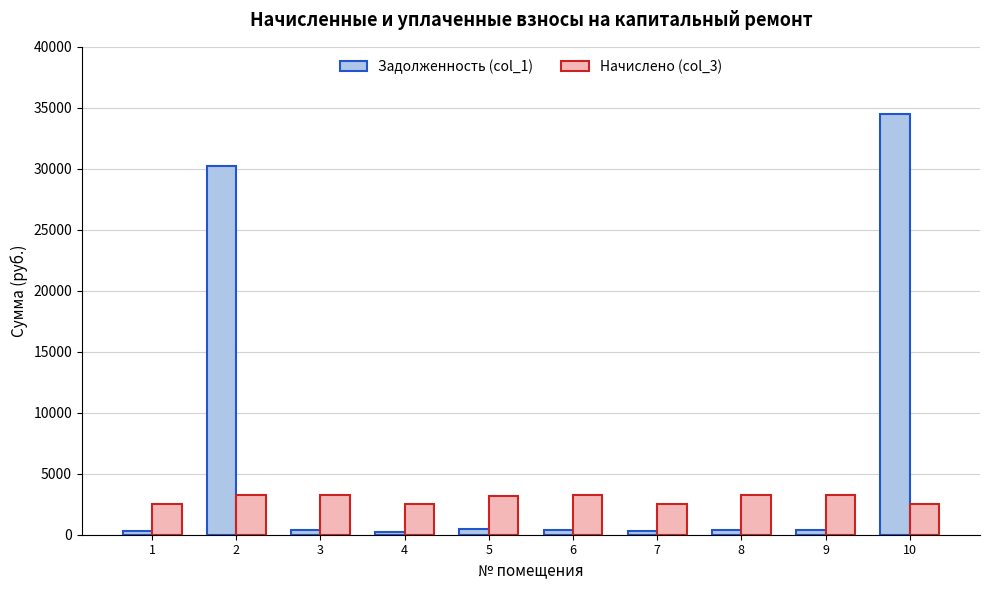

At 7, list the series in order from largest to smallest.

Начислено (col_3), Задолженность (col_1)